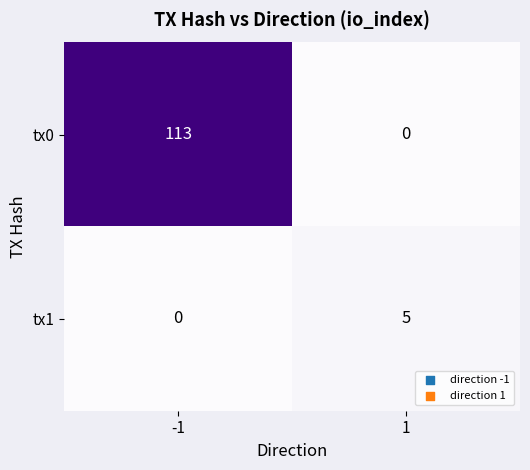

What is the sum of the tx0 values at 1 and -1?

113